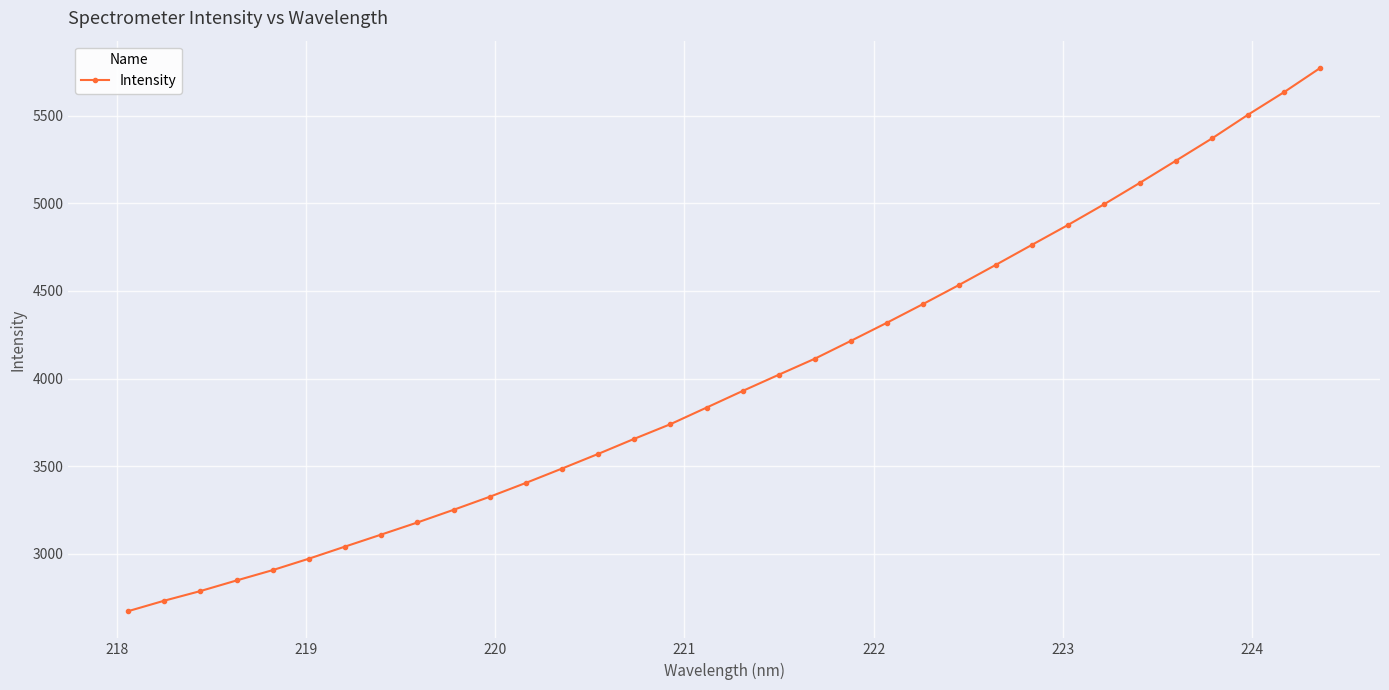

Count the number of values greater than 3929.

17